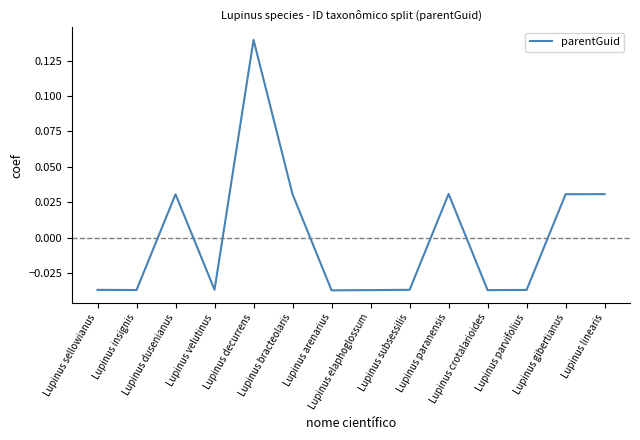

Which label corresponds to the largest value in the chart?

Lupinus decurrens